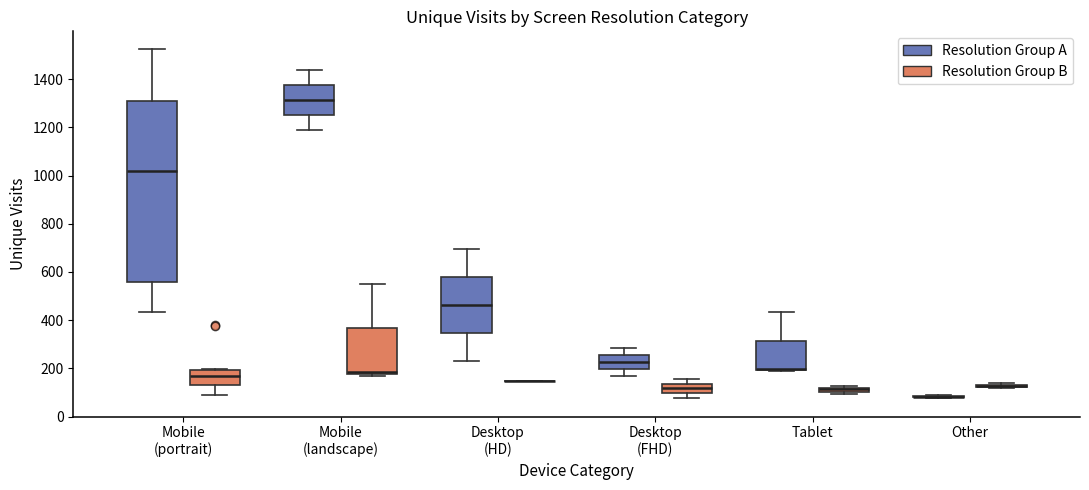

Where is the lower edge of the box for Tablet (Resolution Group A) on the y-axis? The values are not printed on the chart, so give them approximately, as read against the axis.

200